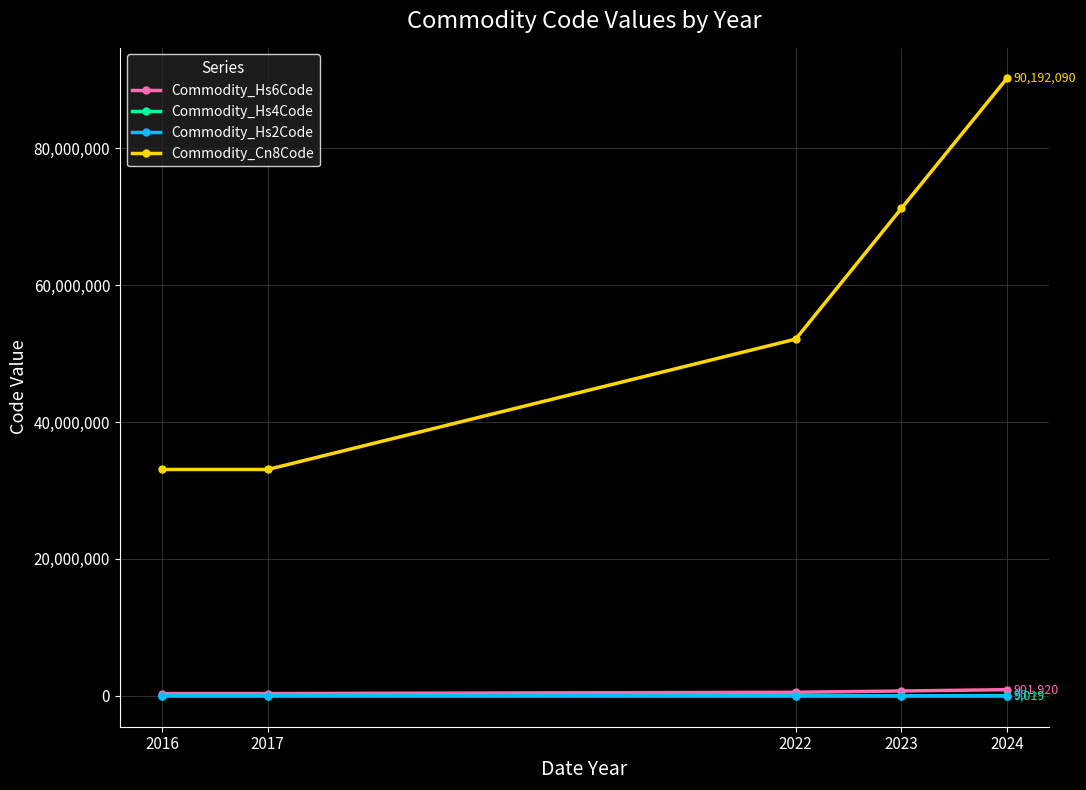

True or false: Commodity_Hs2Code and Commodity_Cn8Code intersect in this chart.

False